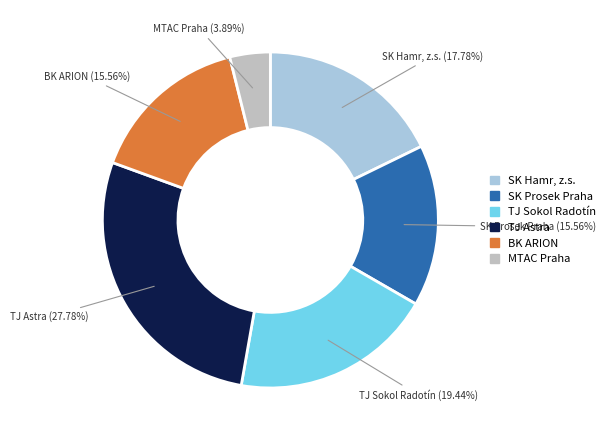

What is the smallest slice in the pie chart?

MTAC Praha